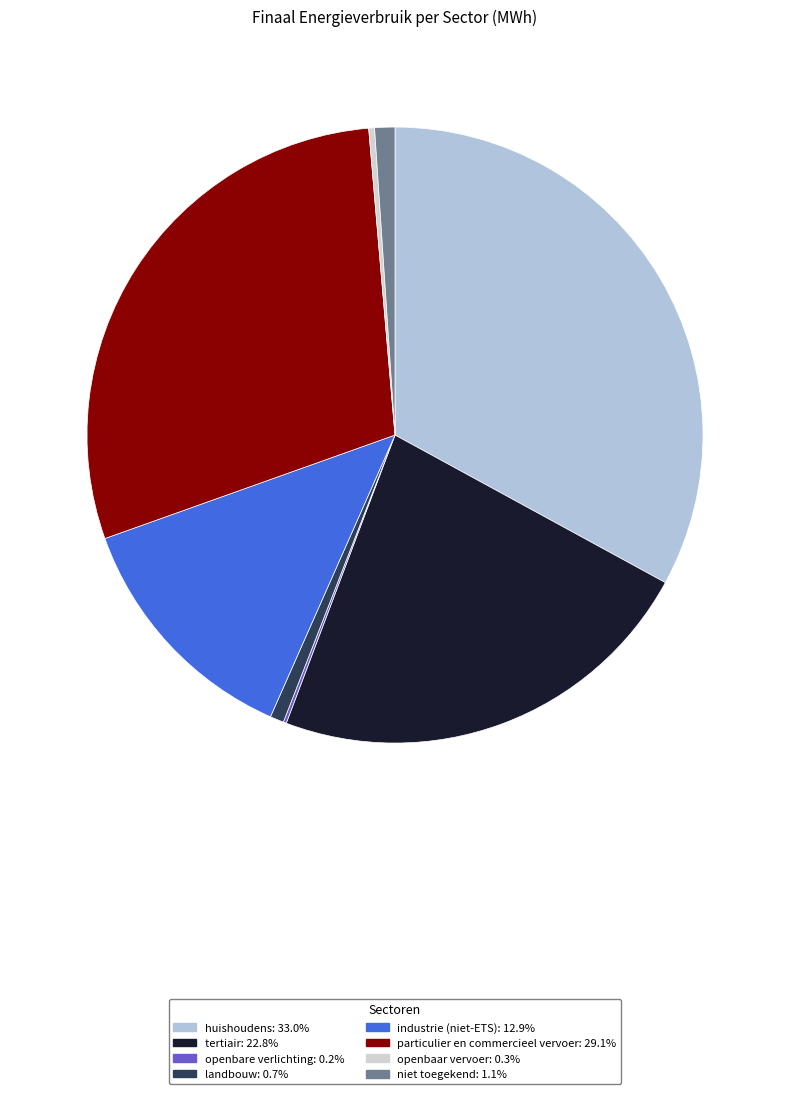

To the nearest percent, what is the average slice percentage?

12%